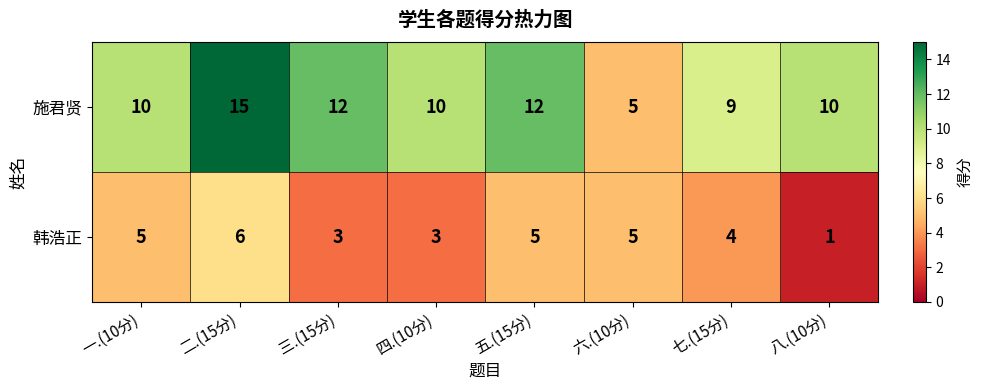

What is the difference between the 施君贤 values at 六.(10分) and 四.(10分)?

5